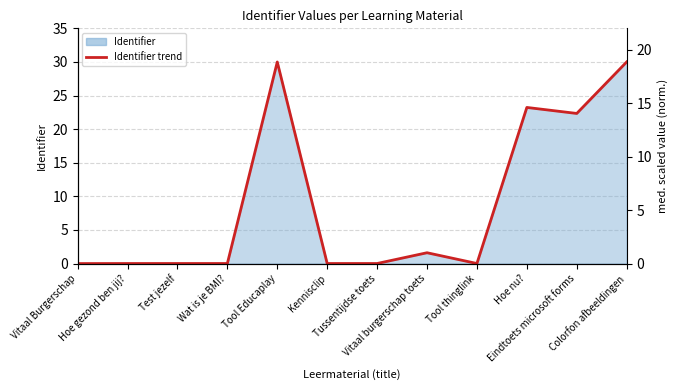

Reading right to left, transcribe all the data shown in this chart.

30.0	22.3	23.2	0.0	1.6	0.0	0.0	30.0	0.0	0.0	0.0	0.0